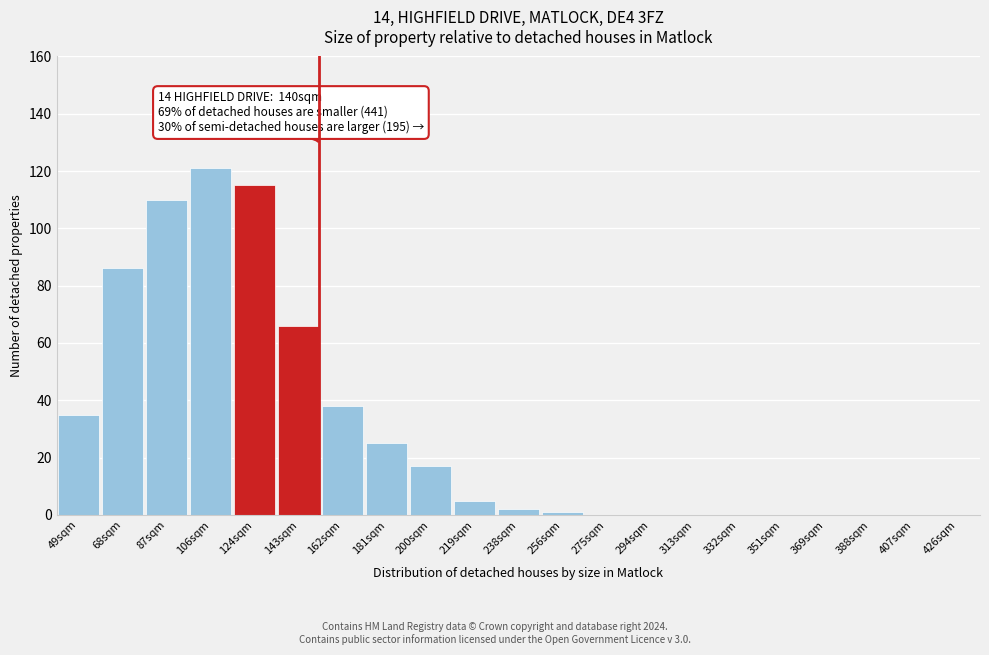

Reading left to right, transcribe all the data shown in this chart.

49sqm=35	68sqm=86	87sqm=110	106sqm=121	124sqm=115	143sqm=66	162sqm=38	181sqm=25	200sqm=17	219sqm=5	238sqm=2	256sqm=1	275sqm=0	294sqm=0	313sqm=0	332sqm=0